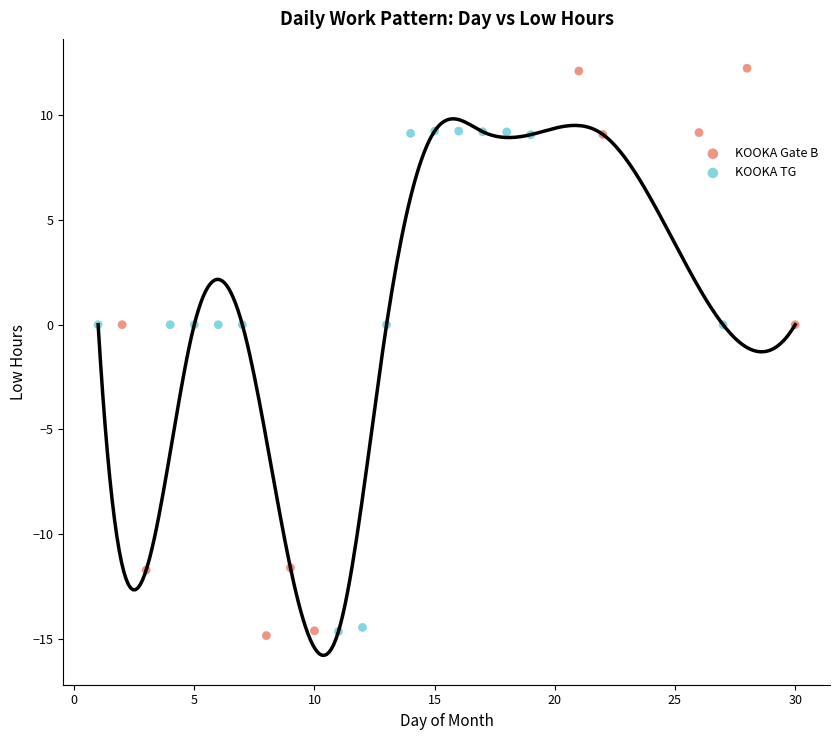

Which series has the widest spread of Y values?

KOOKA Gate B